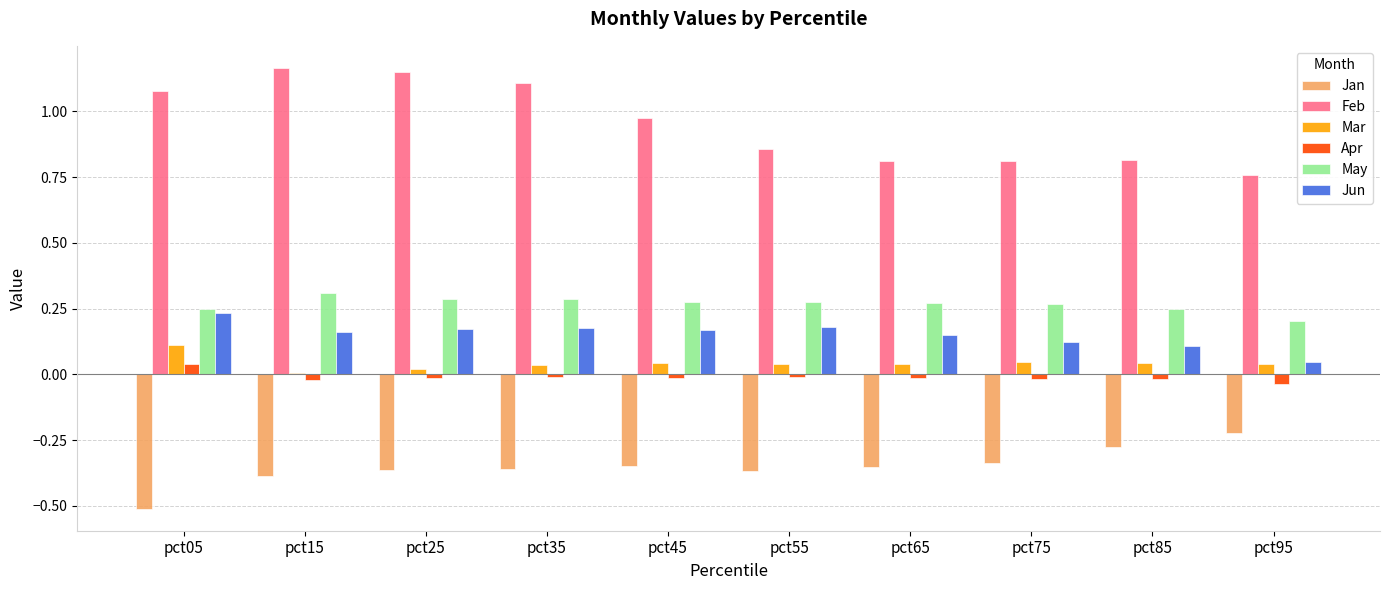

What are all the series names shown in the legend?

Jan, Feb, Mar, Apr, May, Jun